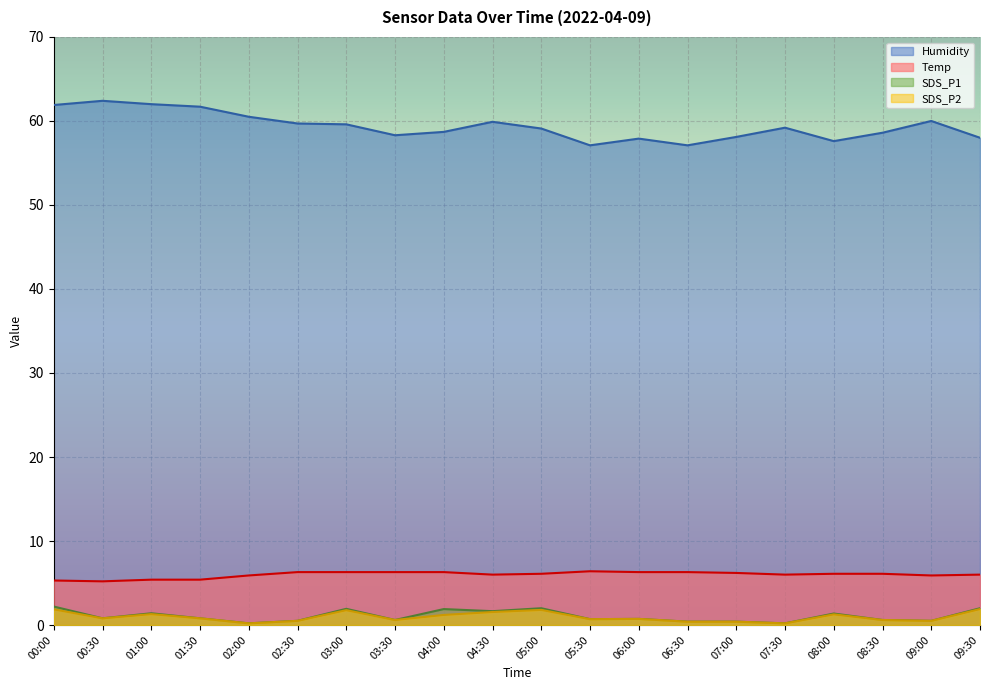

What is the difference between the maximum and minimum values in the Humidity series?

5.3